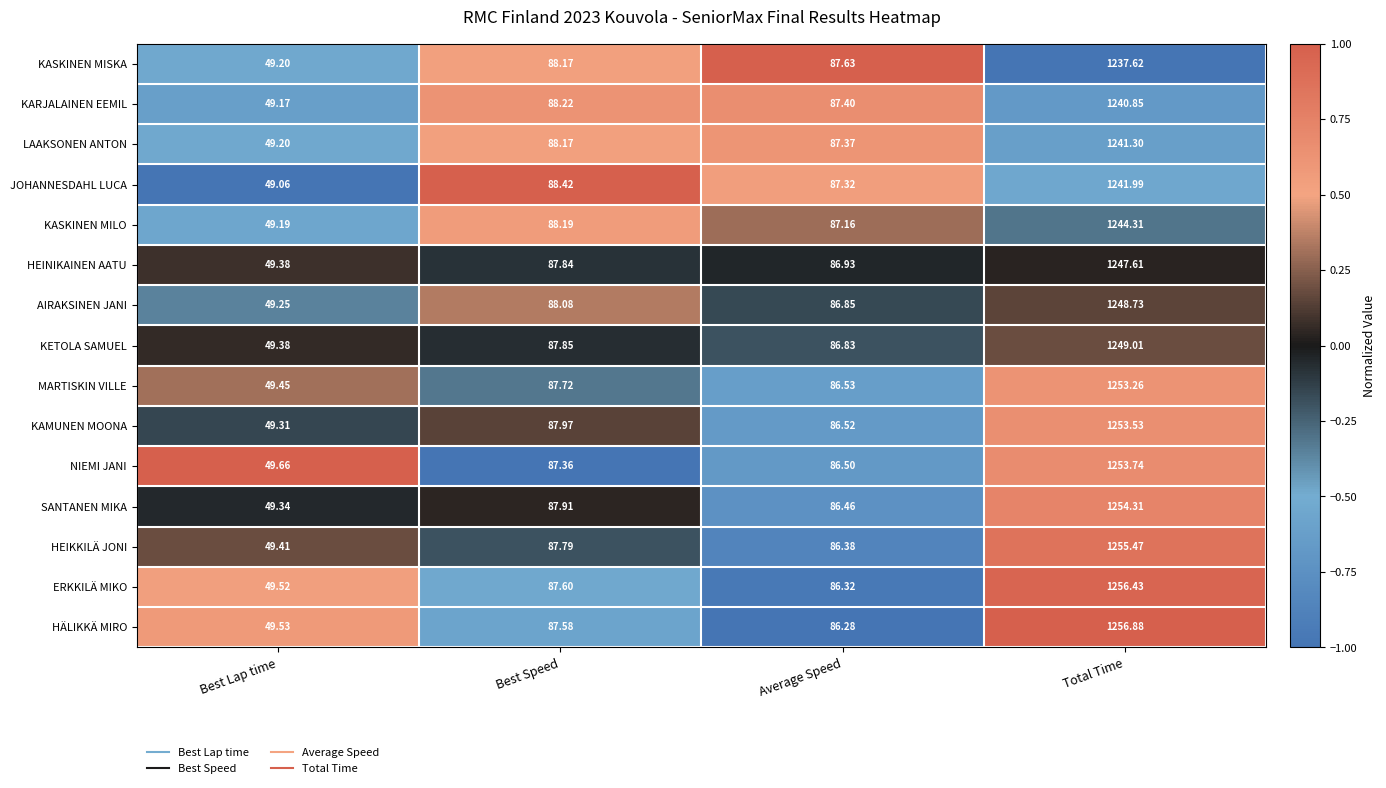

Which series has the largest range (max minus min)?

HÄLIKKÄ MIRO